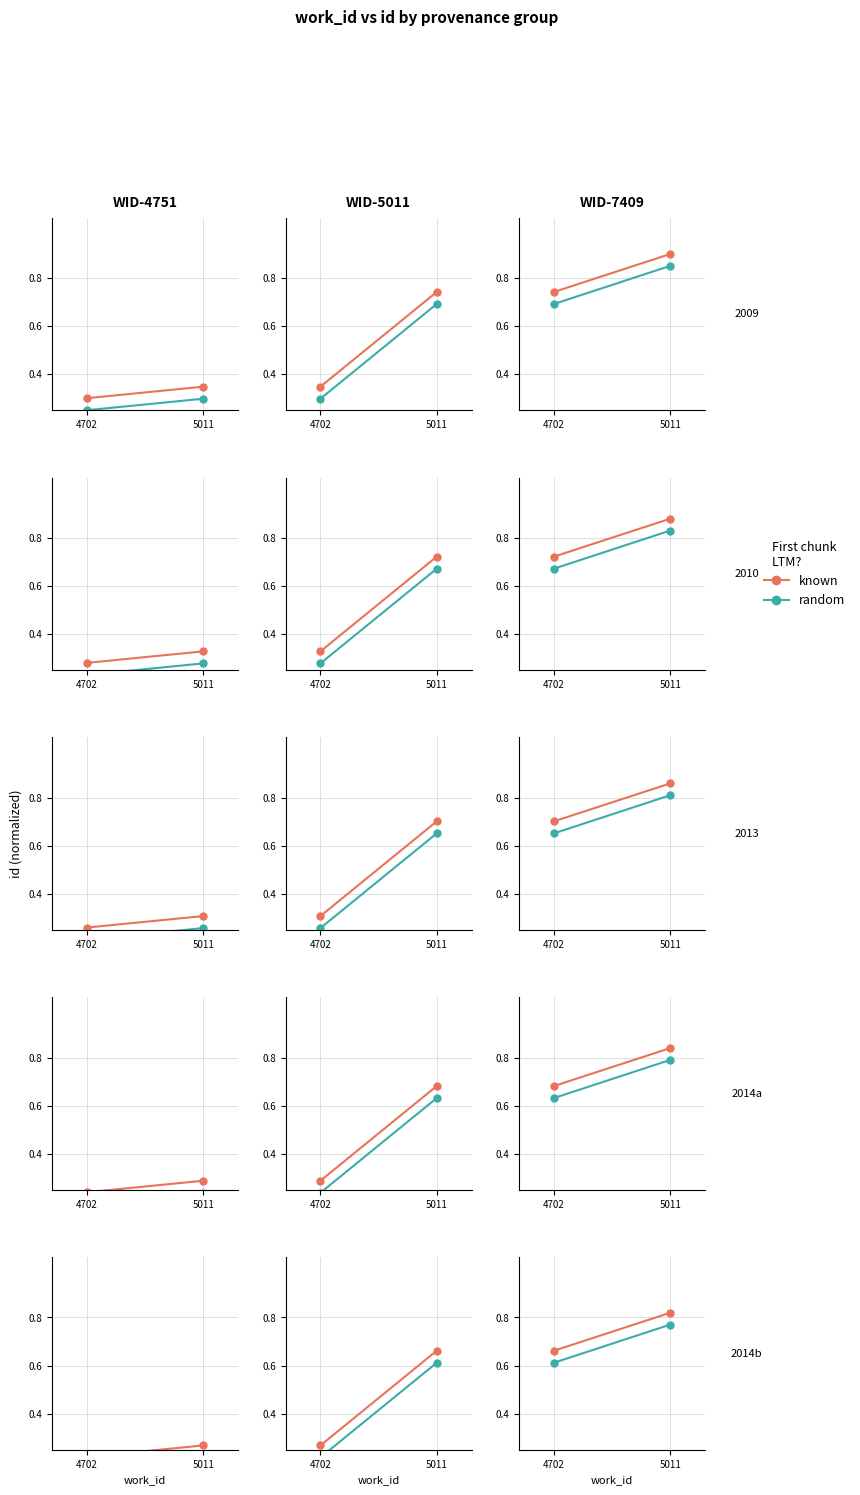

What is the value of the known point at the 1st from the left?

0.7